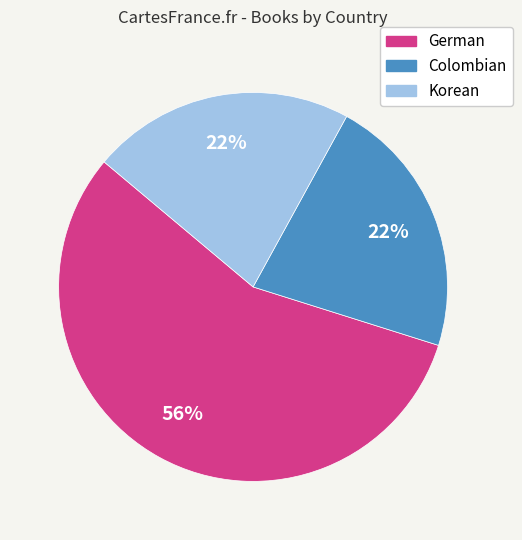

Which has a higher value, Colombian or German?

German